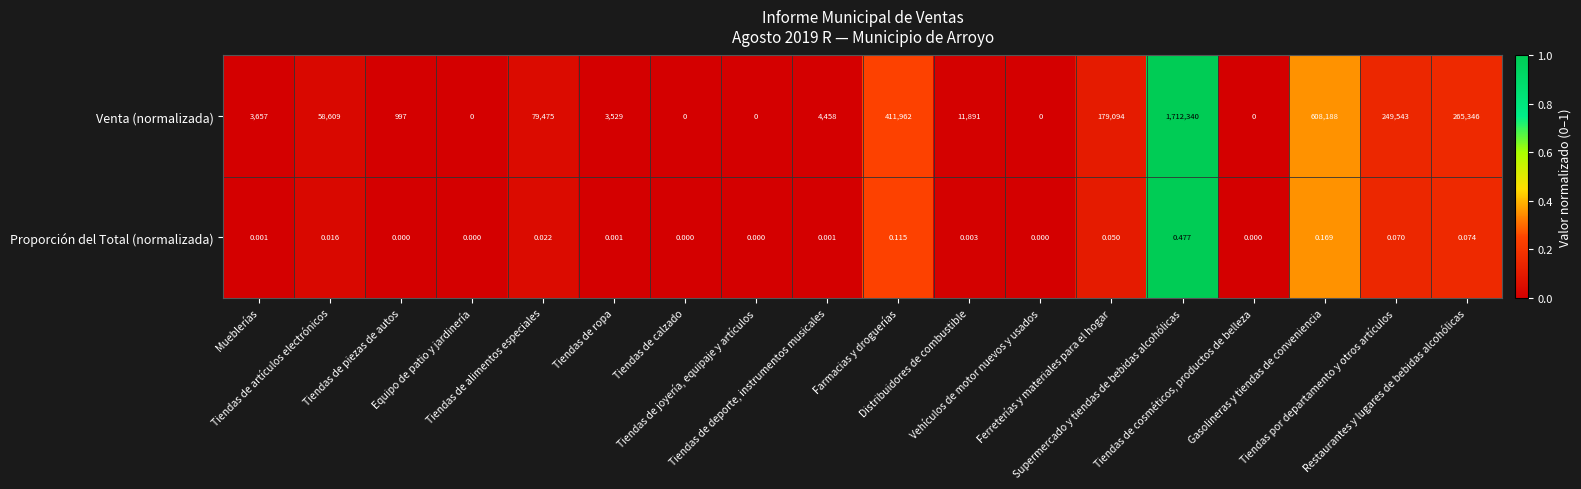

How many data points does each series have?

18